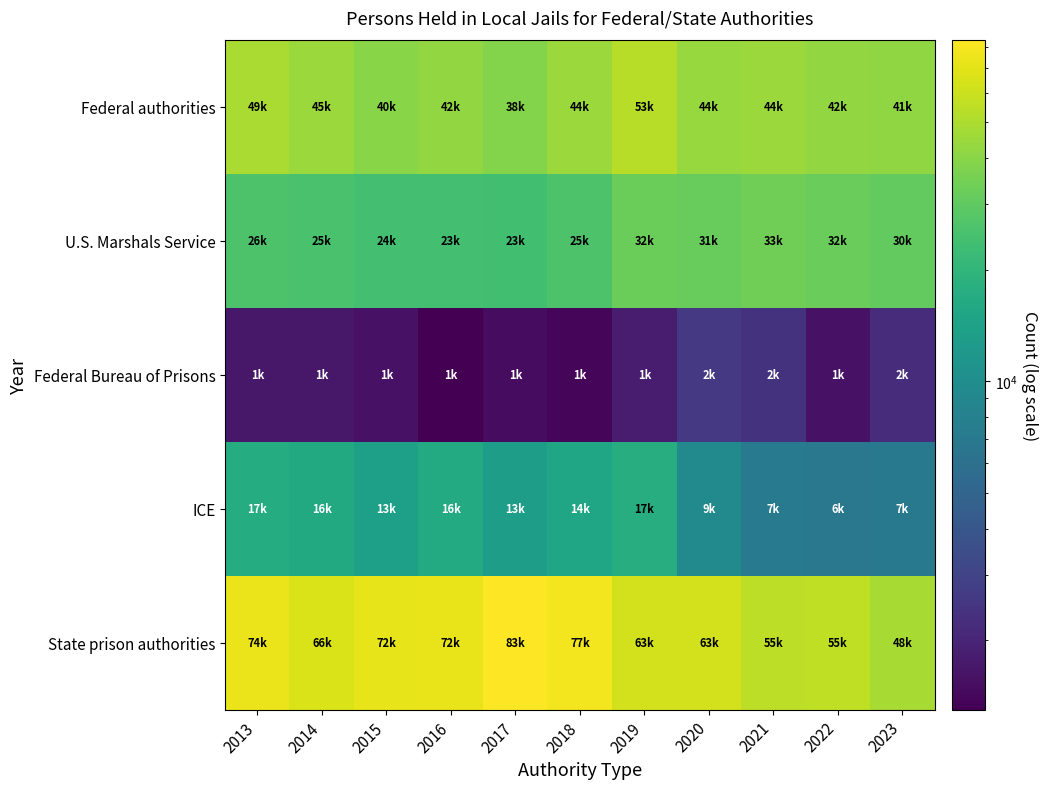

What is the greatest value displayed?

83500